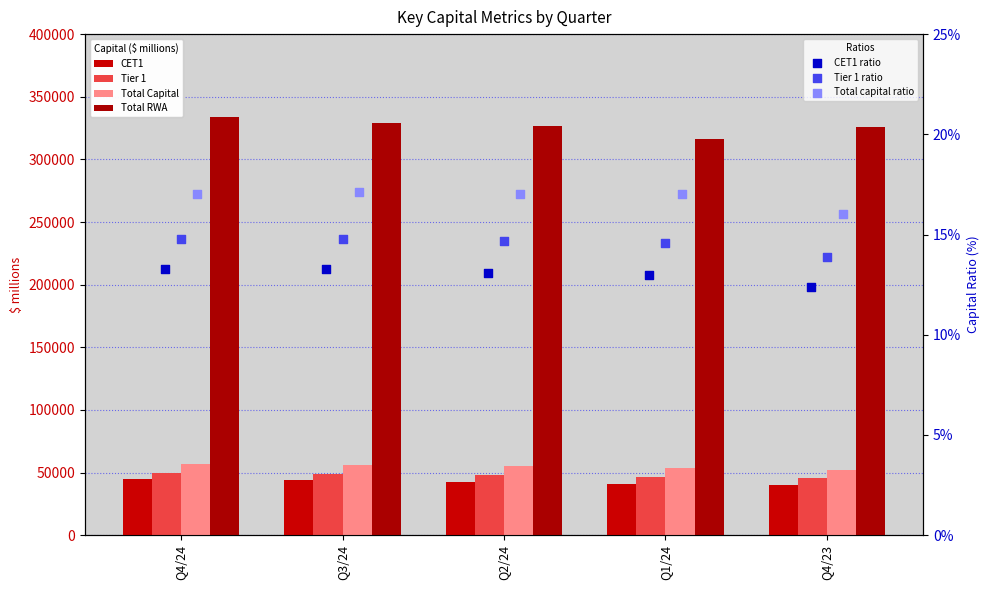

Which series has the largest Y range (max minus min)?

Total RWA